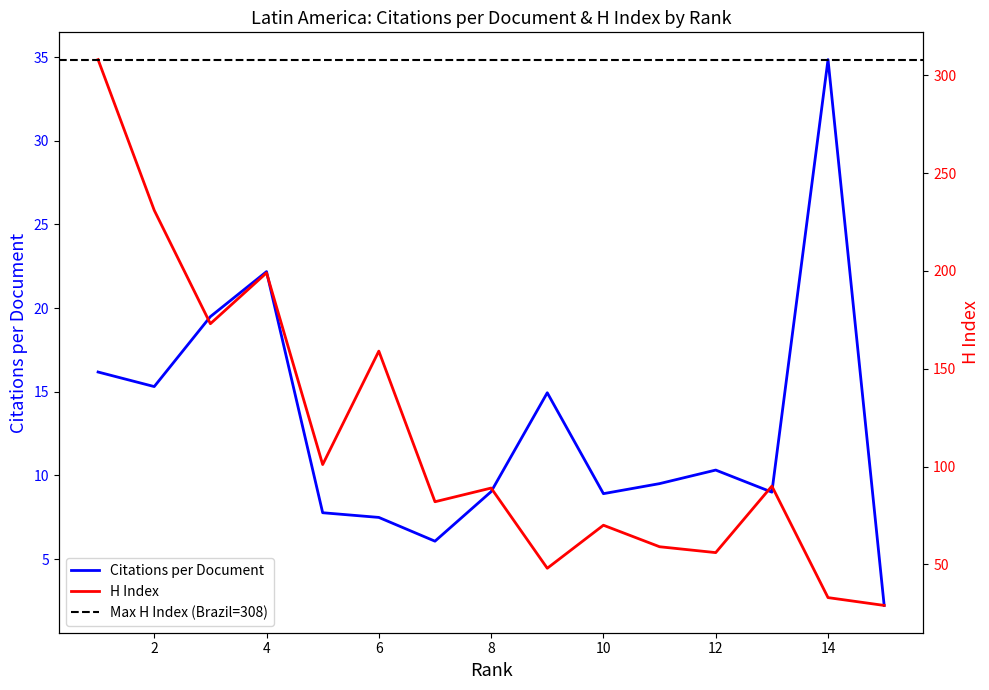

List the series in order of their overall mean, highest first.

H index, Citations per document